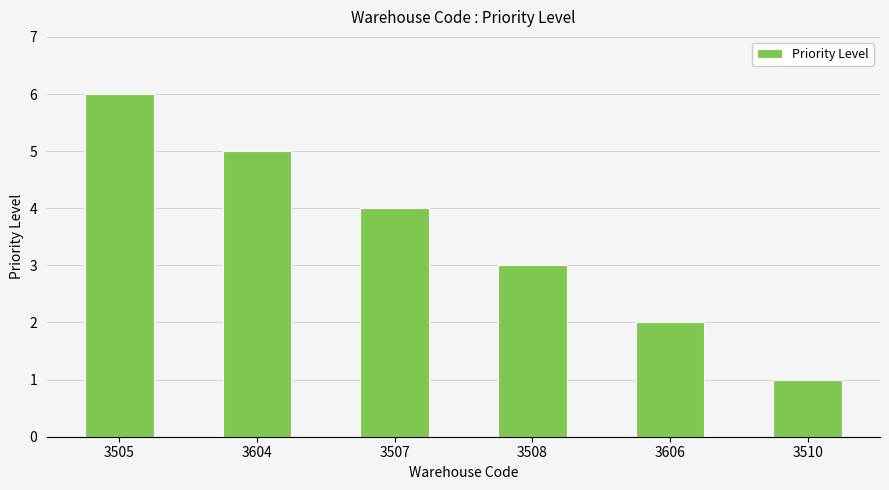

The value at 3604 is 2. True or false?

False